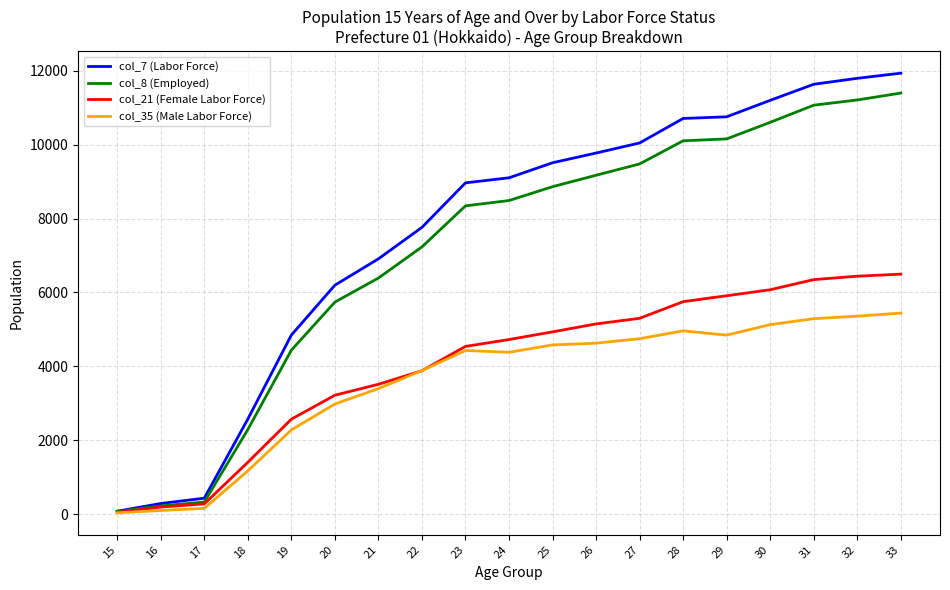

Rank the series at 28 from lowest to highest value.

col_35 (Male Labor Force), col_21 (Female Labor Force), col_8 (Employed), col_7 (Labor Force)